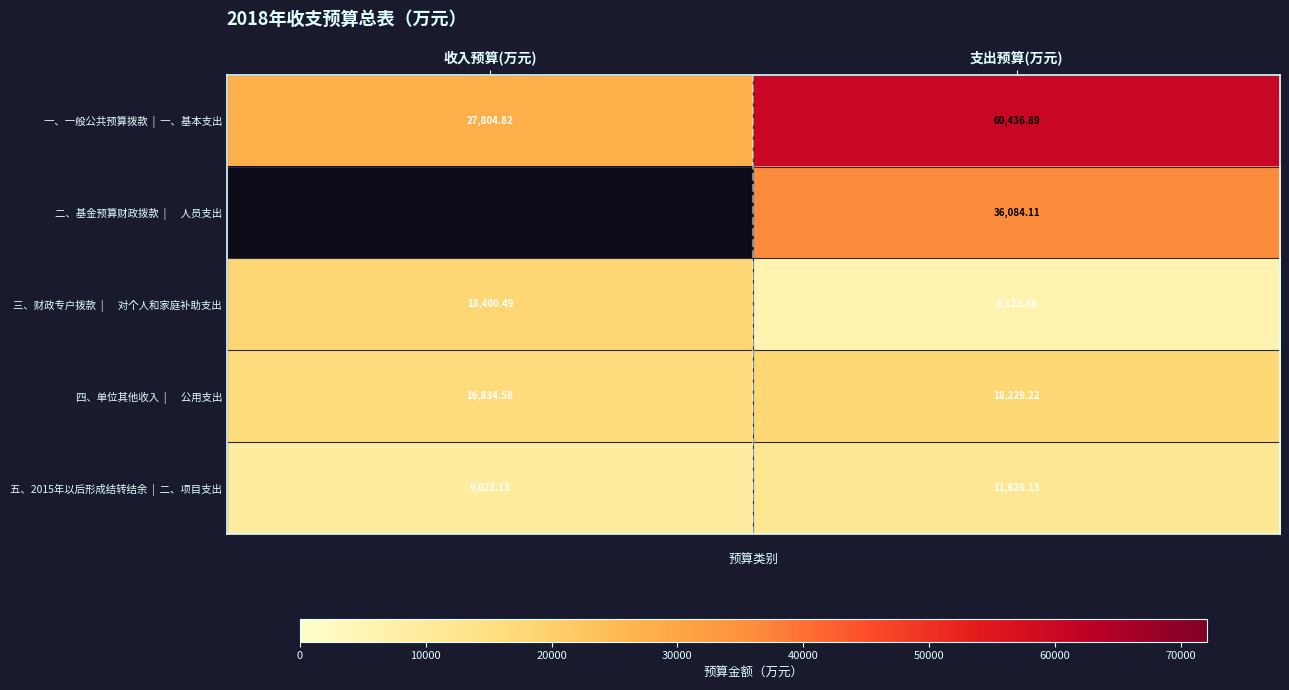

Which series has the largest total across all categories?

一、一般公共预算拨款 | 一、基本支出